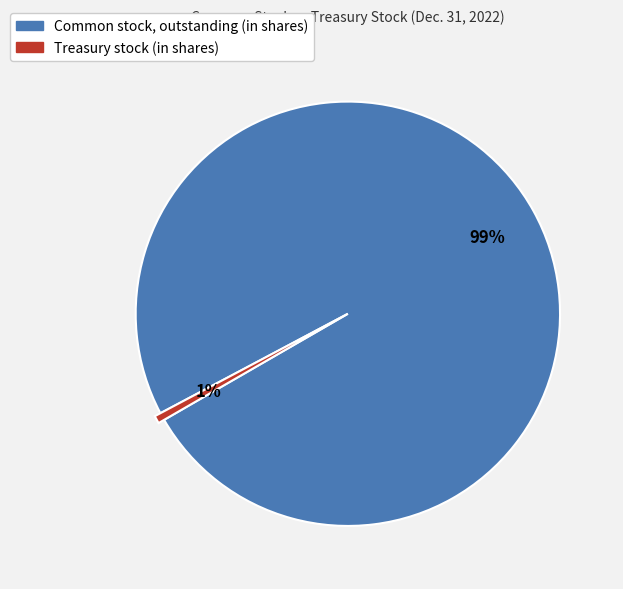

Count the number of slices in the pie.

2